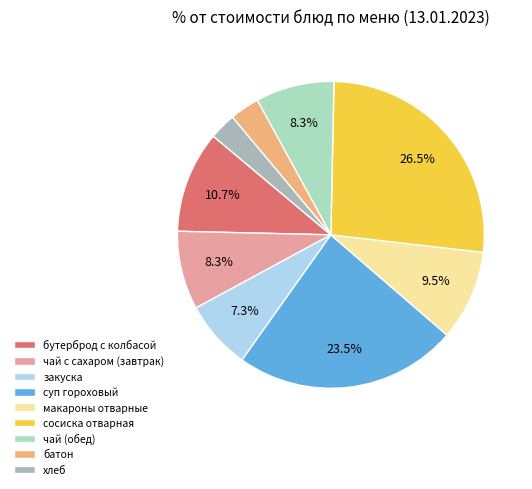

Does суп гороховый represent more than half of the total?

No